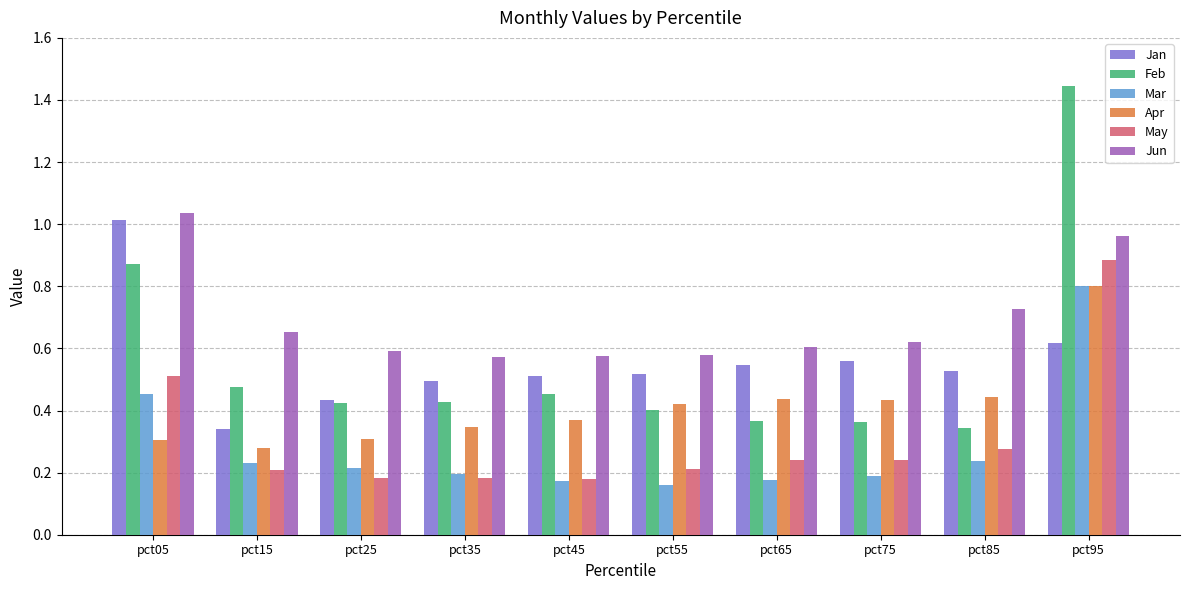

How many bars are there in total?

60